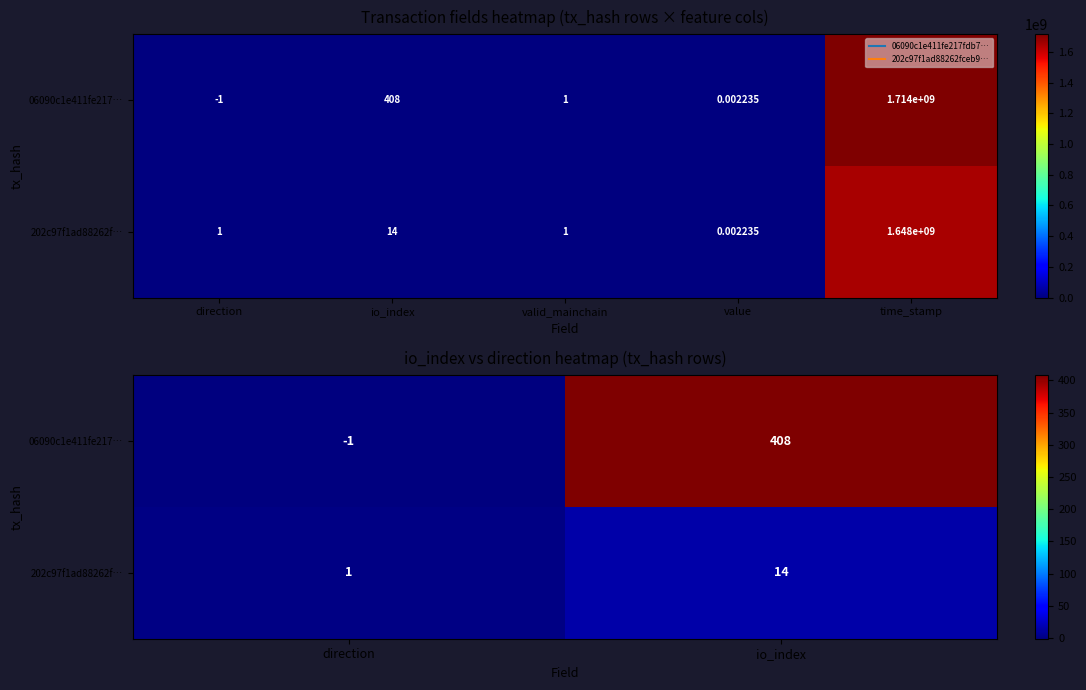

What is the difference between the highest and lowest values at io_index?

394